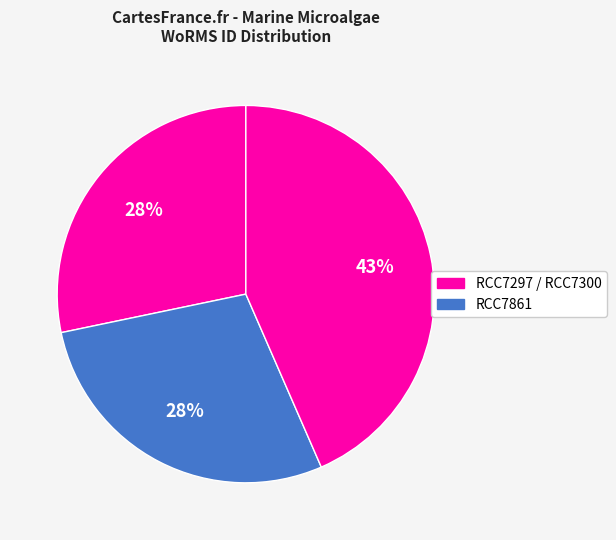

How many segments does this pie chart have?

3